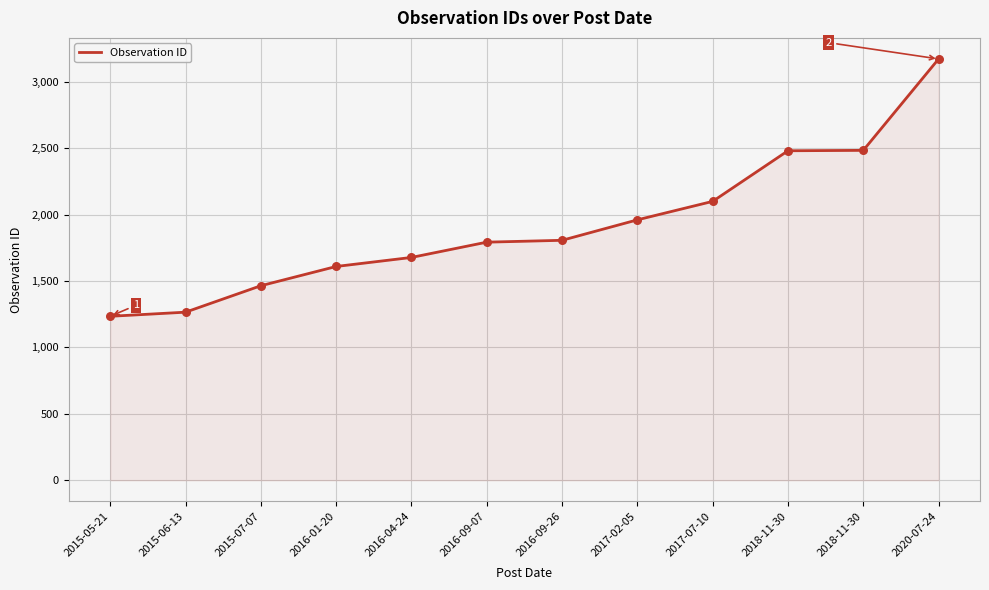

What is the change in value from 2016-01-20 to 2016-09-07?

+183